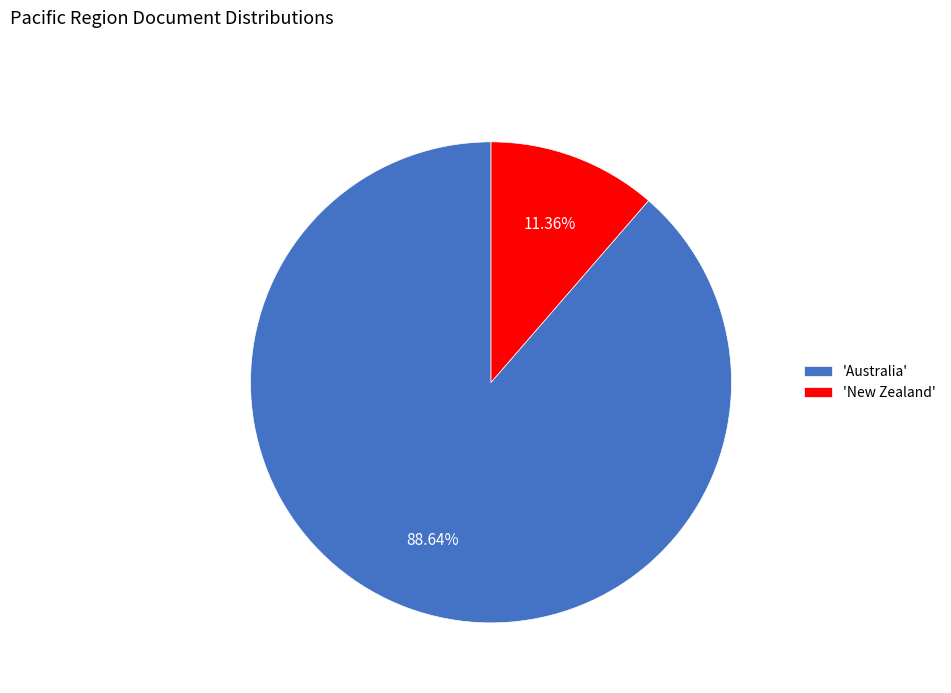

Is there a majority slice in this chart?

Yes